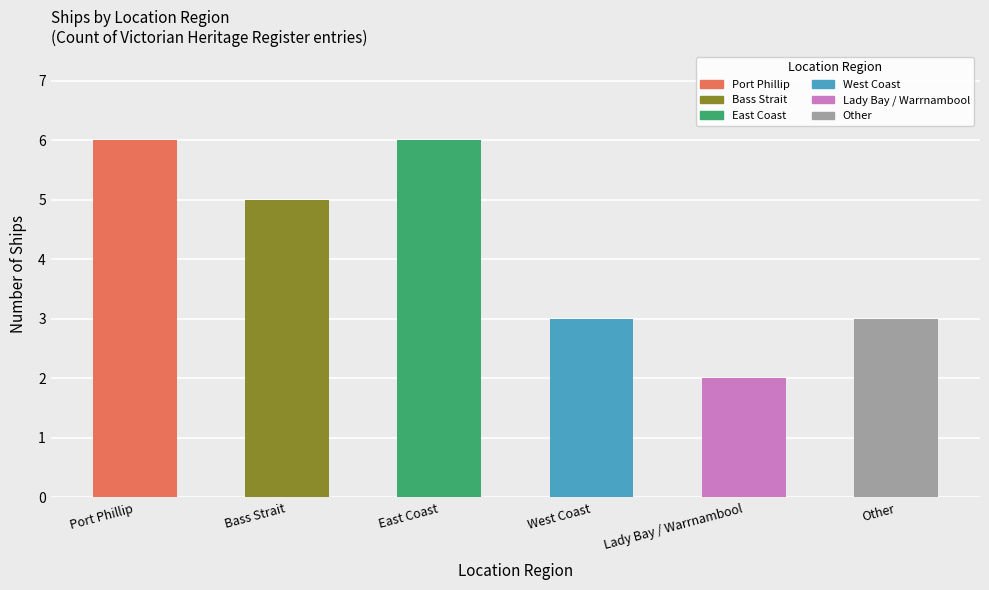

The chart shows a value of 8 at East Coast. True or false?

False